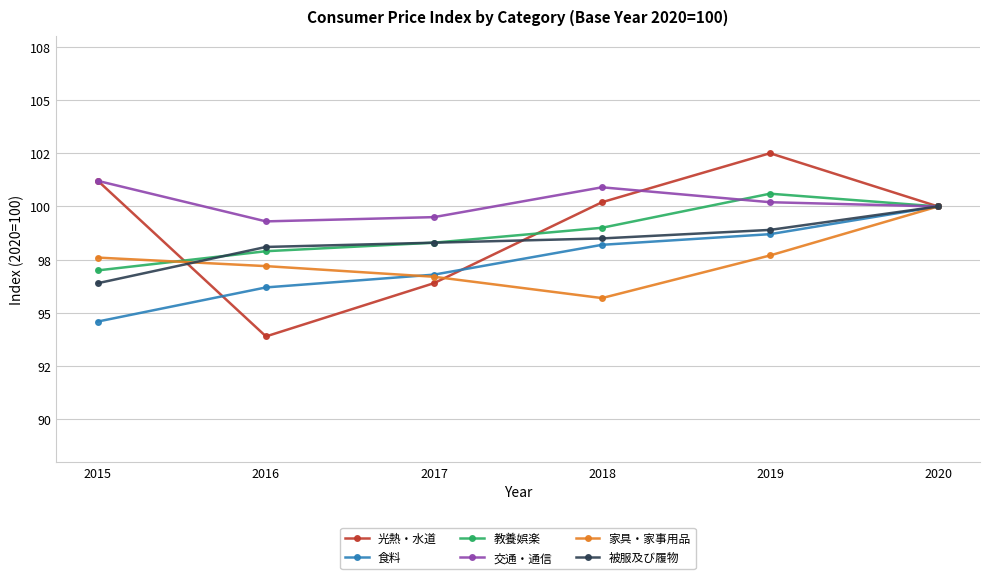

What is the difference between the highest and lowest values at 2019?

4.8